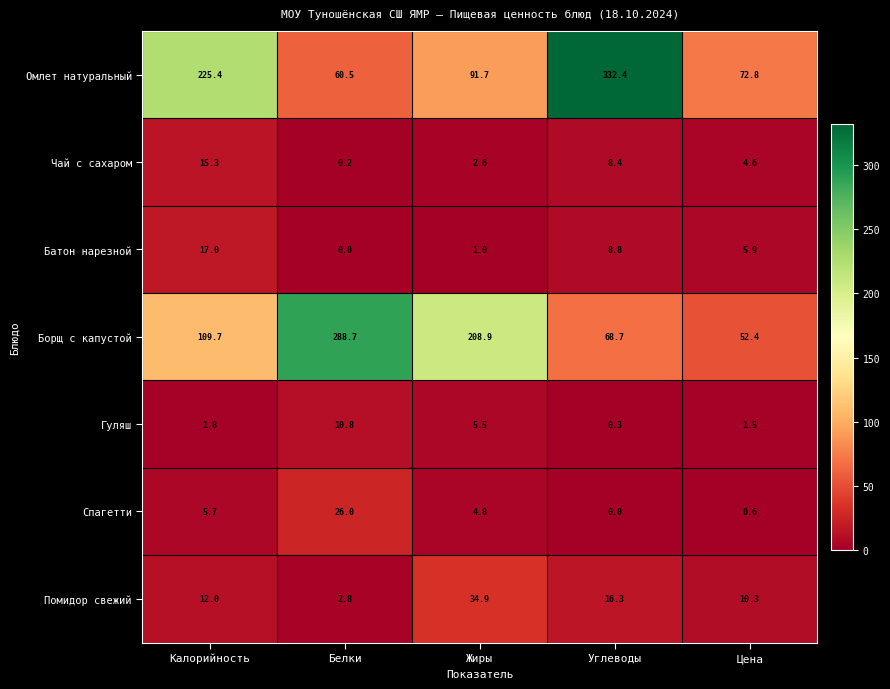

Read the Гуляш value at Углеводы.

0.3